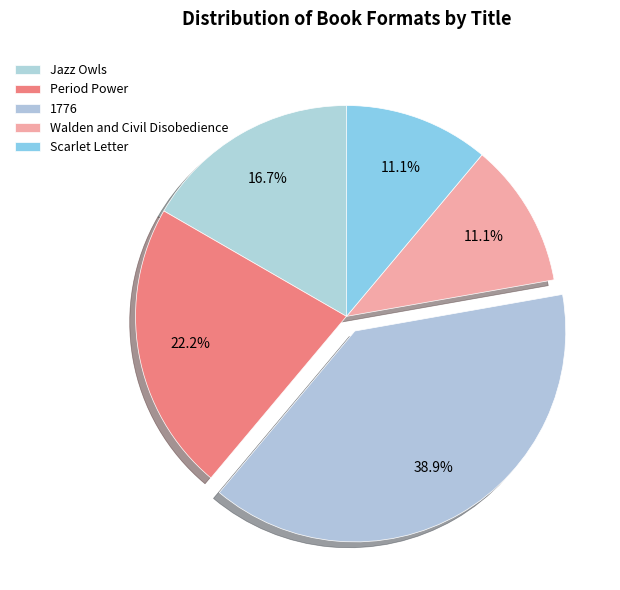

To the nearest percent, what is the difference between the largest and smallest slice percentages?

28%